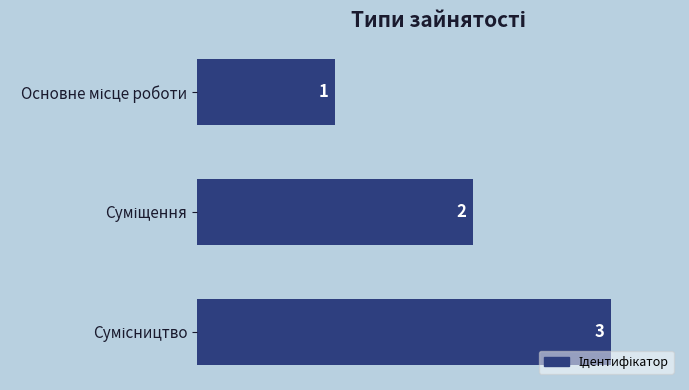

What is the value of the 1st bar from the top?

1